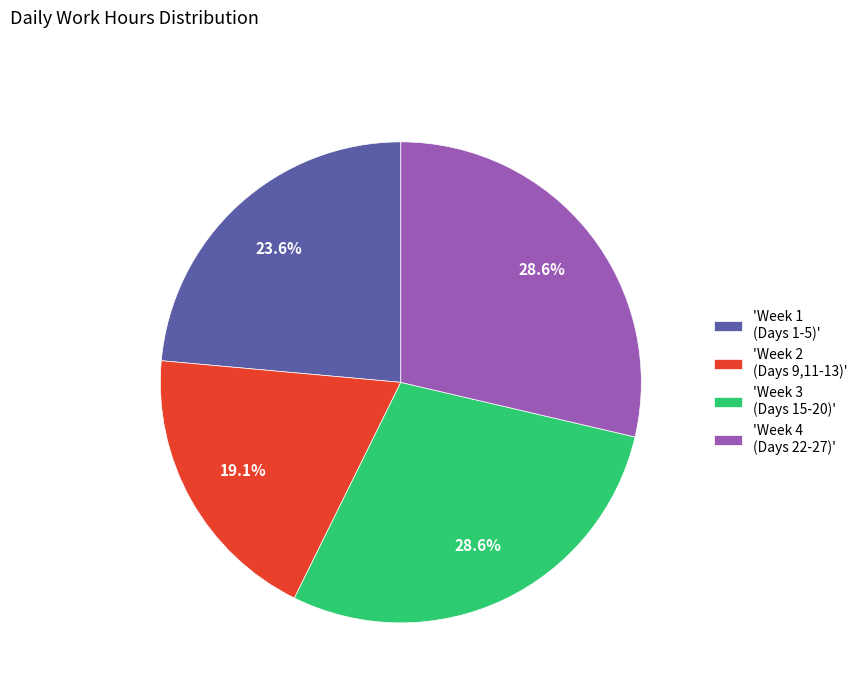

To the nearest percent, what is the difference between the largest and smallest slice percentages?

10%